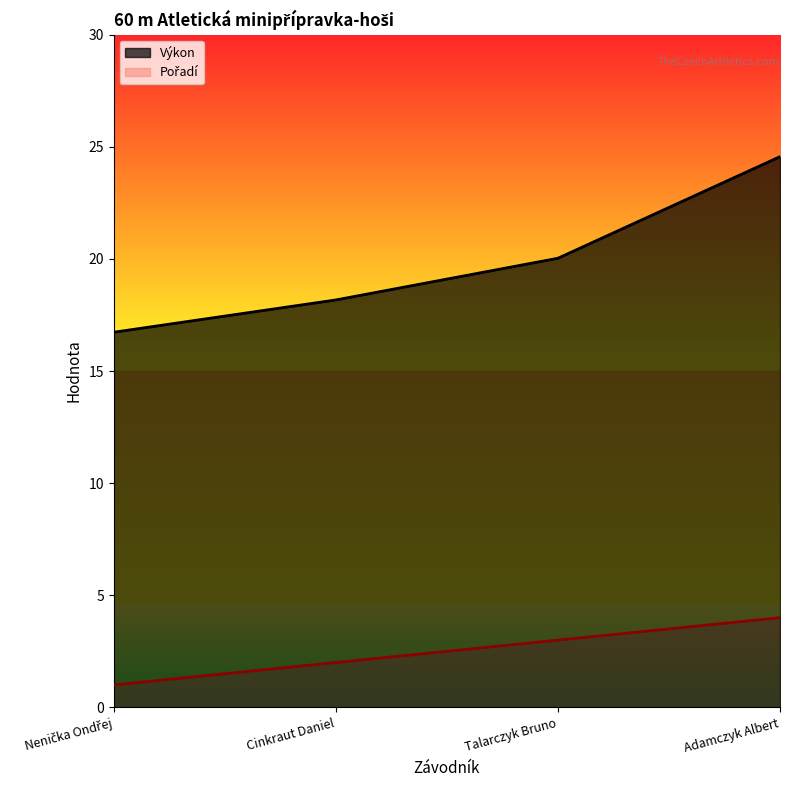

How many distinct data groups are displayed?

2